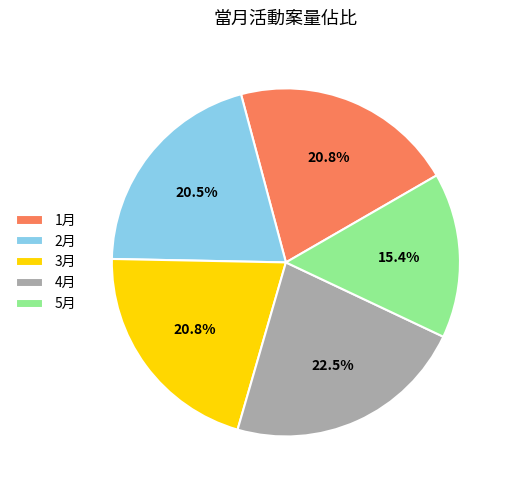

Combined, what portion of the pie is 4月 and 1月?

43.3%